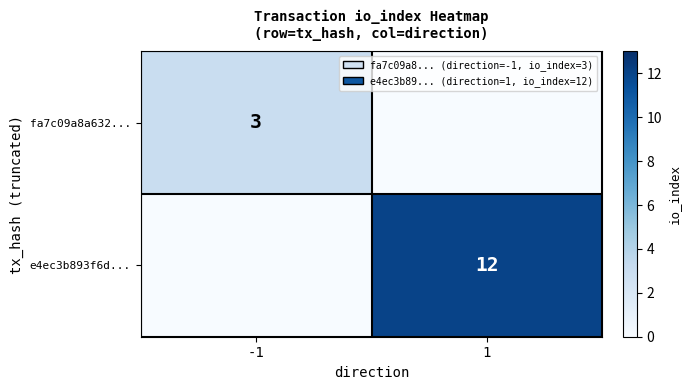

Is the value of e4ec3b893f6d... at 1 greater than the value of fa7c09a8a632... at -1?

Yes